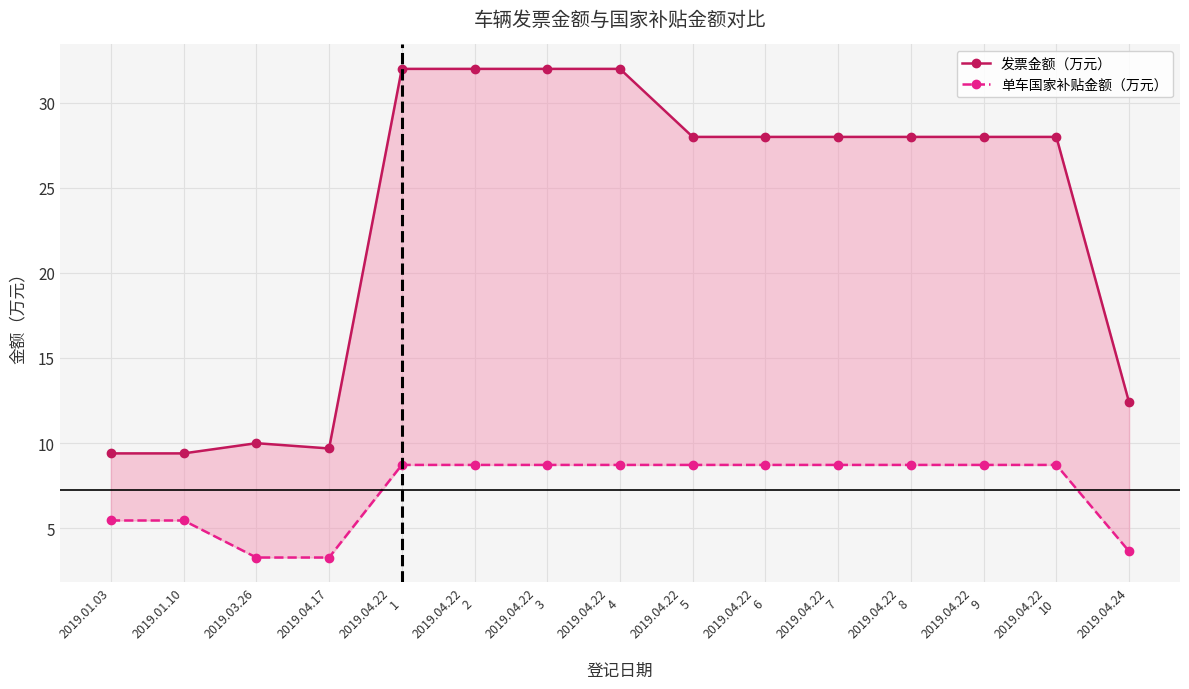

Which series changed the most between 2019.04.22
2 and 2019.04.22
7?

发票金额（万元）